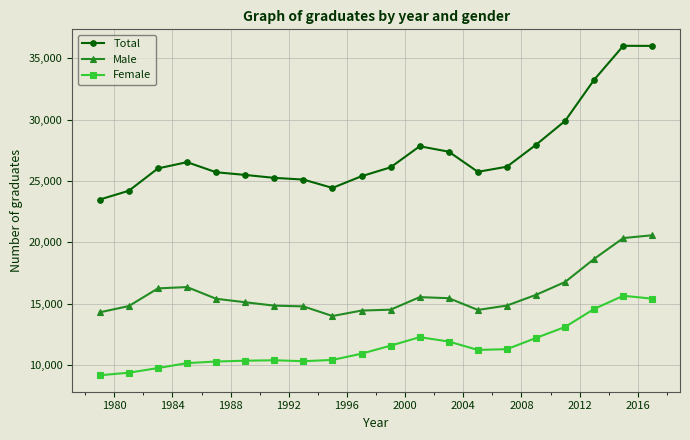

What is the value of the Male point at the 10th from the left?

14447